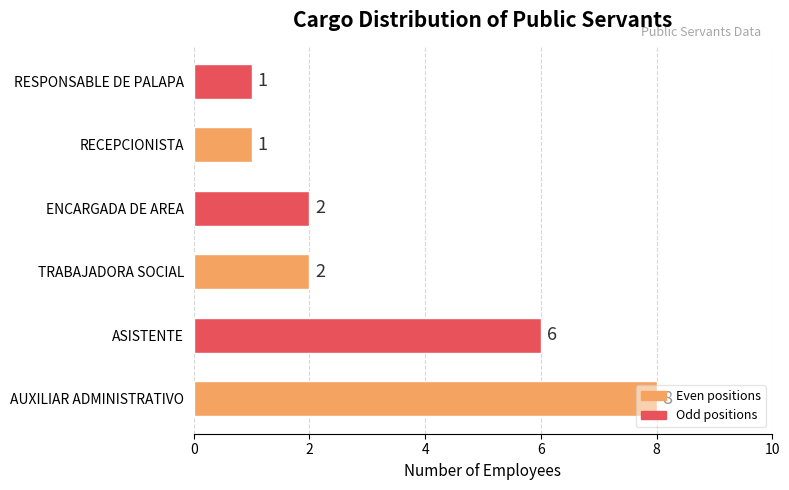

Is it true that the value at TRABAJADORA SOCIAL is 2?

True